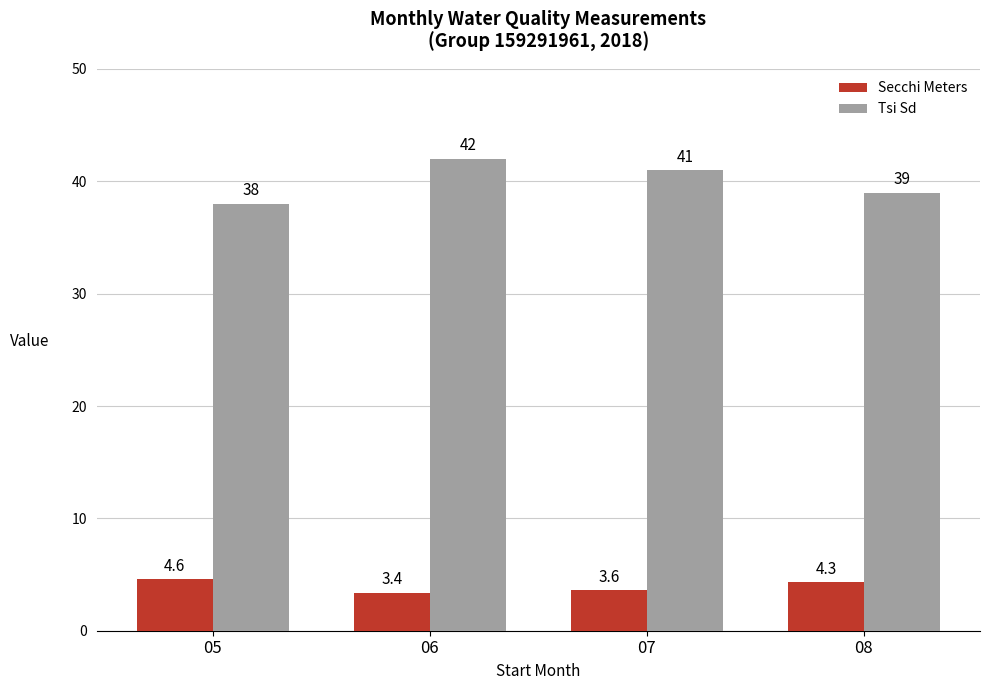

Which series has the largest range (max minus min)?

Tsi Sd